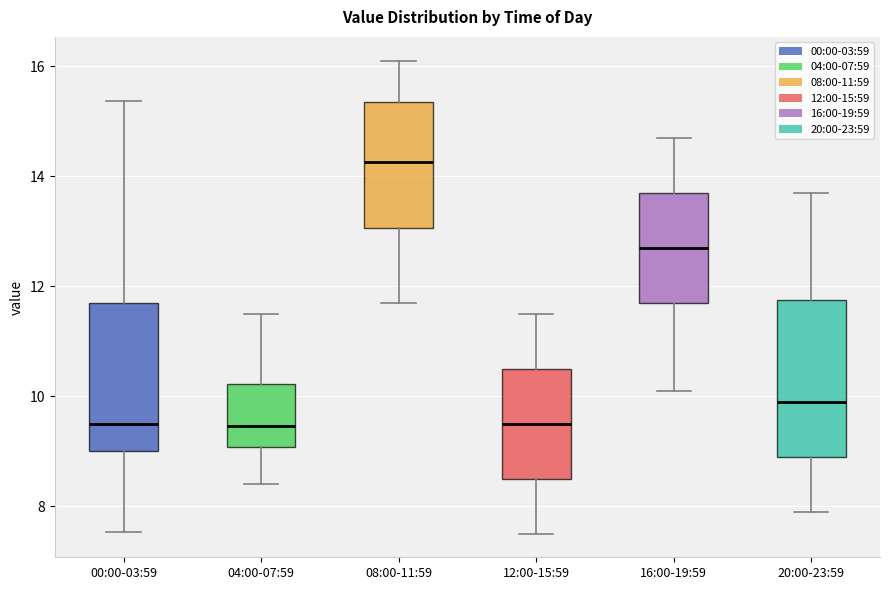

Reading left to right, transcribe this box plot: for each box, give where its median line is, the range the box spans, and where its two whiskers end, as read against the y-axis. The values are not printed on the chart, so give them approximately, as read against the axis.

00:00-03:59: median 9.6, box 9.0 to 11.6, whiskers 7.6 to 15.4
04:00-07:59: median 9.4, box 9.0 to 10.2, whiskers 8.4 to 11.6
08:00-11:59: median 14.2, box 13.0 to 15.4, whiskers 11.8 to 16.2
12:00-15:59: median 9.6, box 8.6 to 10.6, whiskers 7.6 to 11.6
16:00-19:59: median 12.8, box 11.8 to 13.8, whiskers 10.2 to 14.8
20:00-23:59: median 10.0, box 9.0 to 11.8, whiskers 8.0 to 13.8